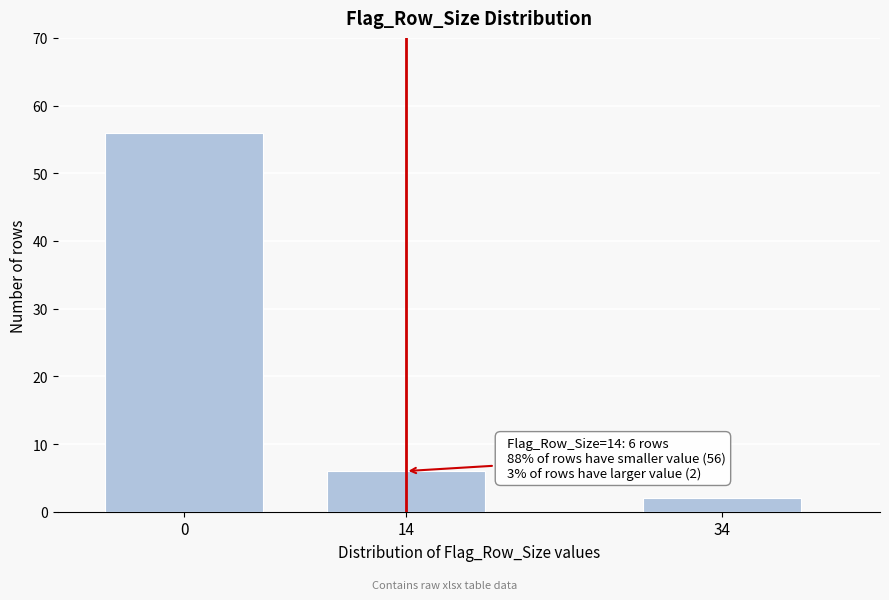

Reading left to right, what are all the values shown in this chart?

56	6	2